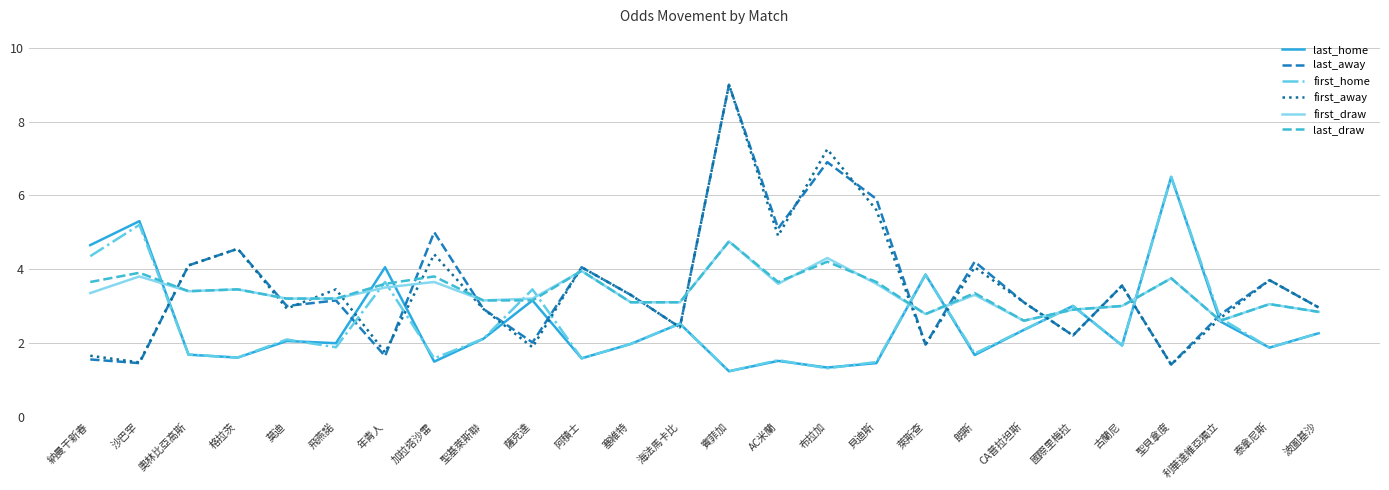

True or false: last_away and last_draw intersect in this chart.

True